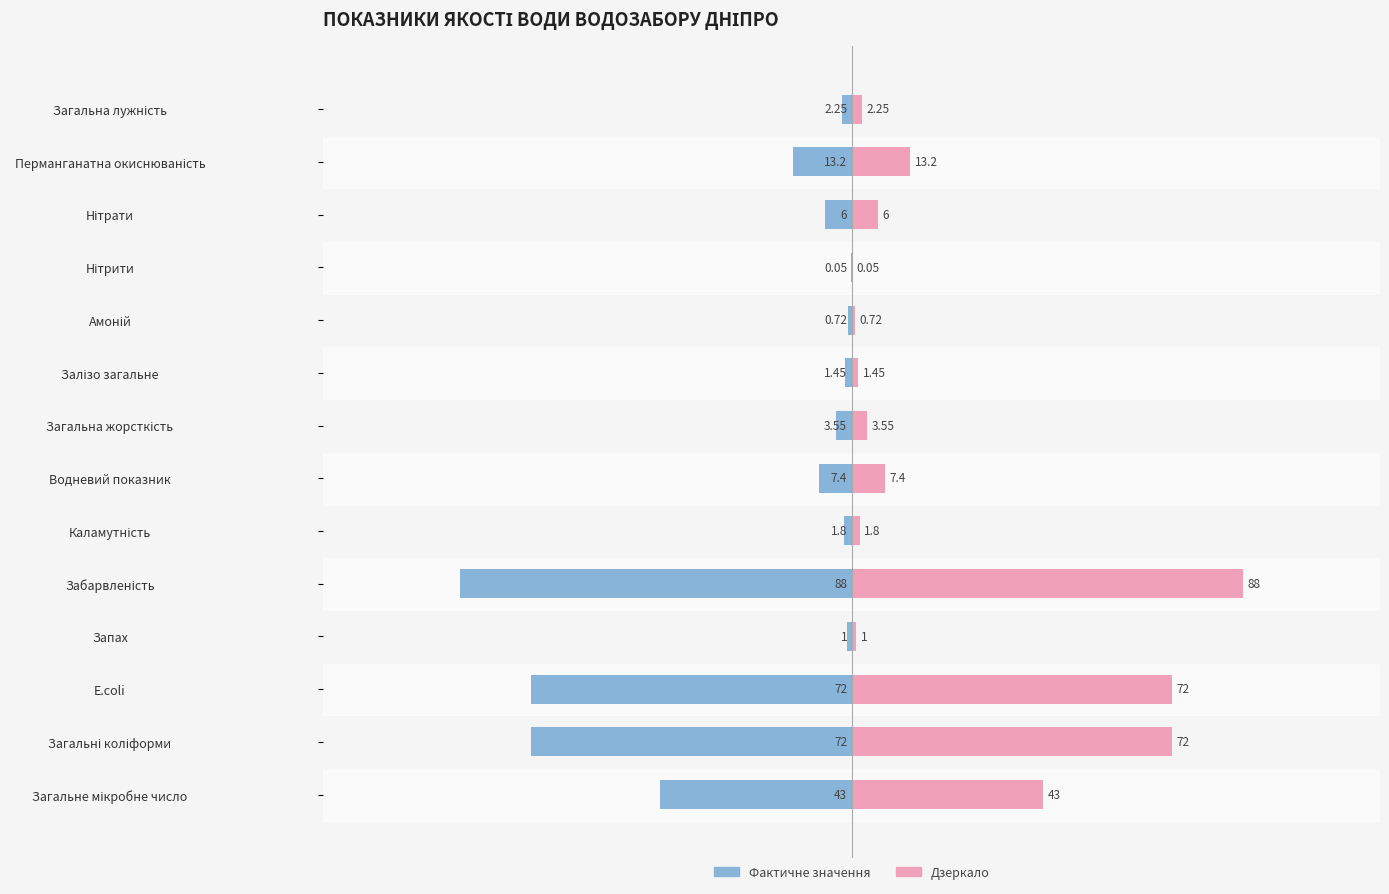

At Нітрати, list the series in order from smallest to largest.

Фактичне значення, Фактичне значення (дзеркало)